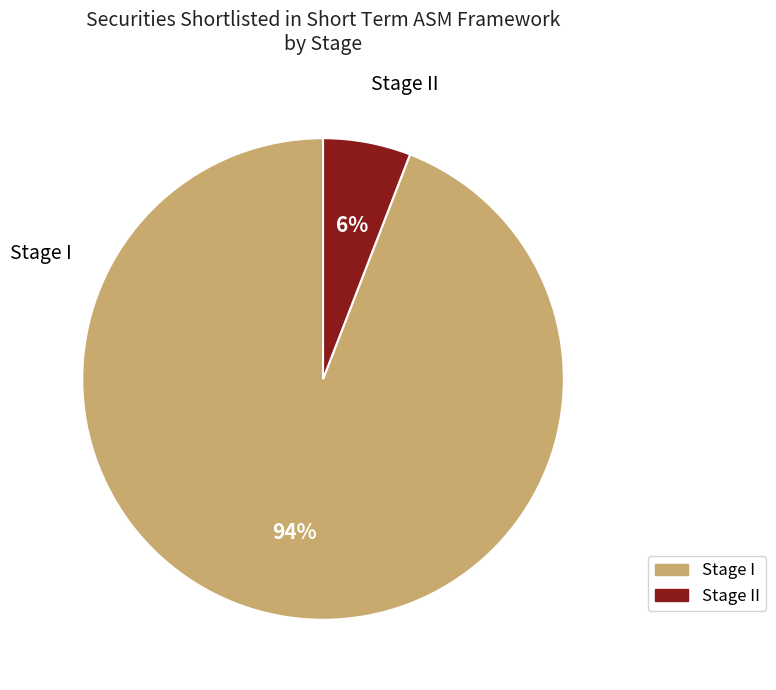

Count the number of slices in the pie.

2